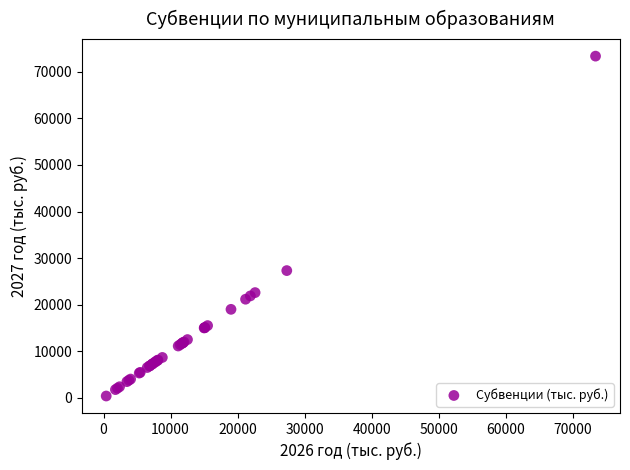

What Y value in the scatter plot is closest to 36885?

27326.0